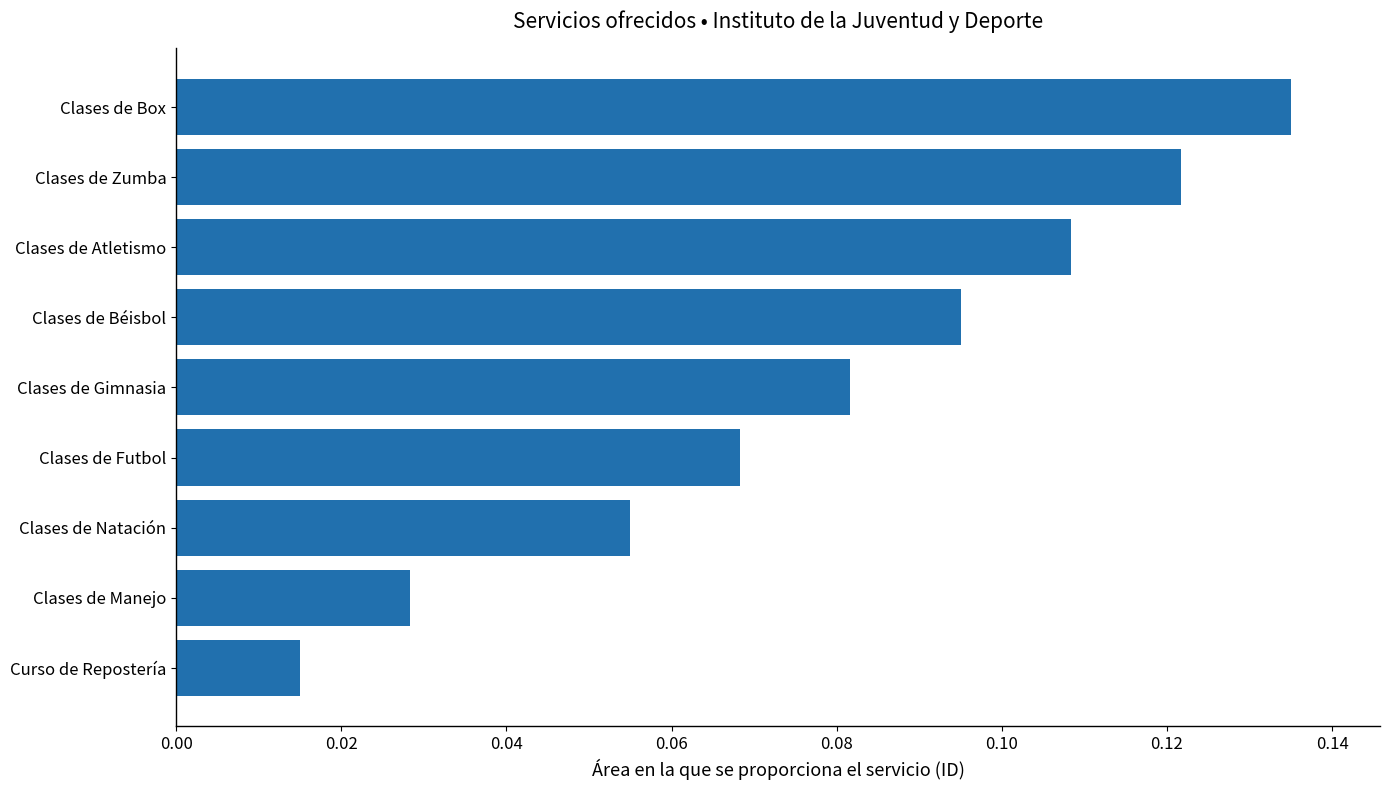

Rank the categories by value from highest to lowest.

Clases de Box, Clases de Zumba, Clases de Atletismo, Clases de Béisbol, Clases de Gimnasia, Clases de Futbol, Clases de Natación, Clases de Manejo, Curso de Repostería